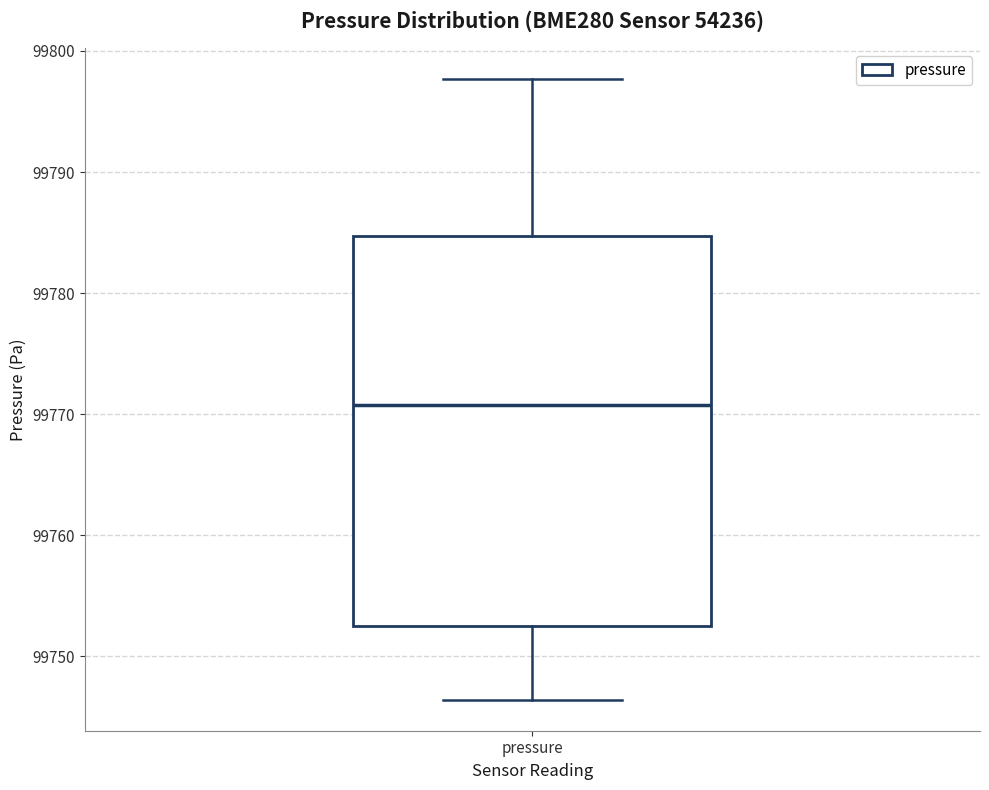

Transcribe this box plot: give where the median line is, the range the box spans, and where the two whiskers end, as read against the y-axis. The values are not printed on the chart, so give them approximately, as read against the axis.

median 99771, box 99753 to 99785, whiskers 99746 to 99798